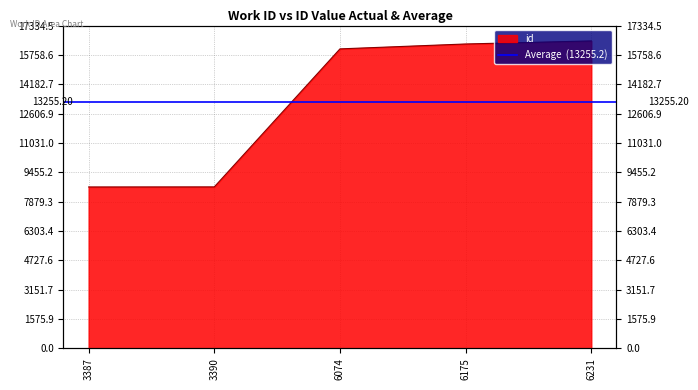

At which category does the chart reach its peak across all series?

6231